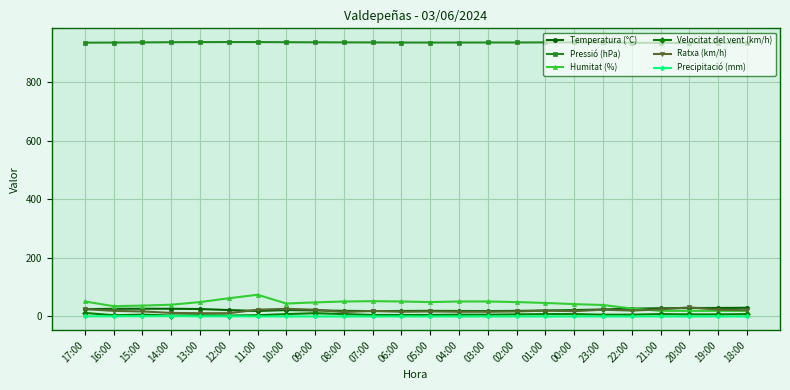

Which series has the largest range (max minus min)?

Humitat (%)